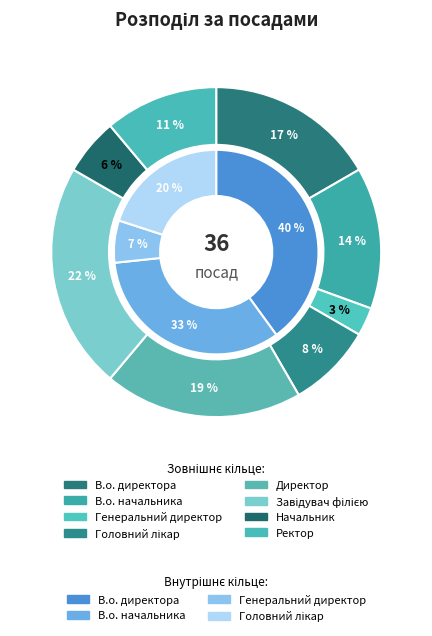

To the nearest percent, what percentage of the pie is Ректор?

11%